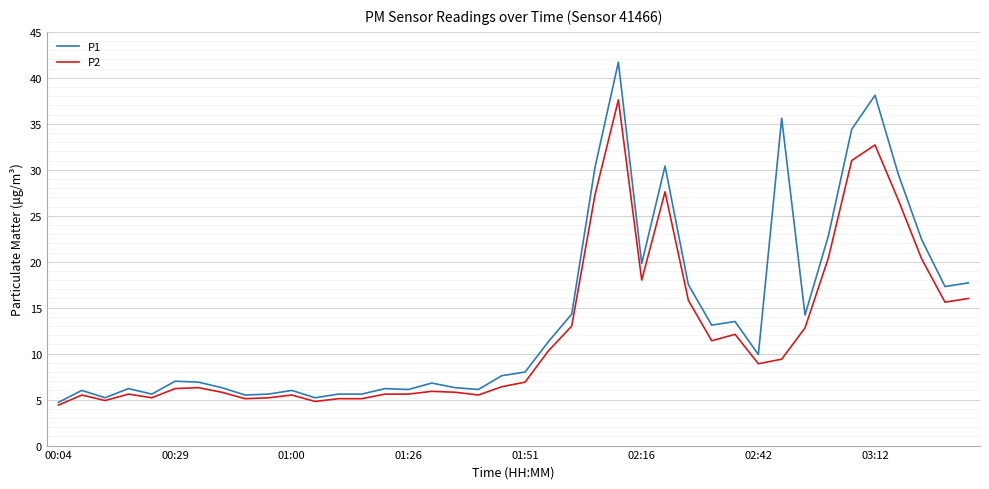

Which series has the largest total across all categories?

P1